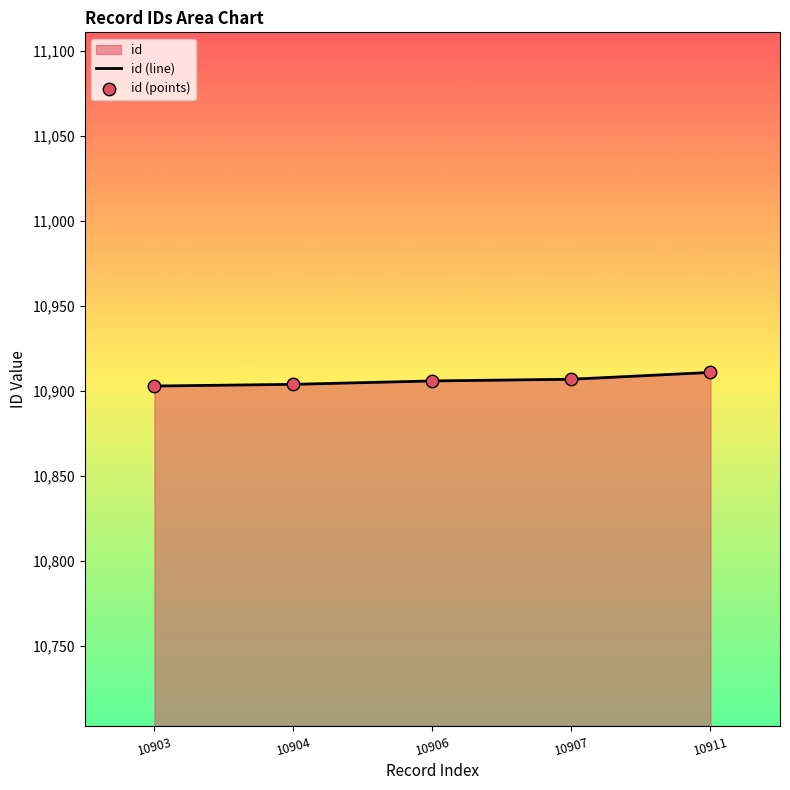

Which series has the largest total across all categories?

id (line)